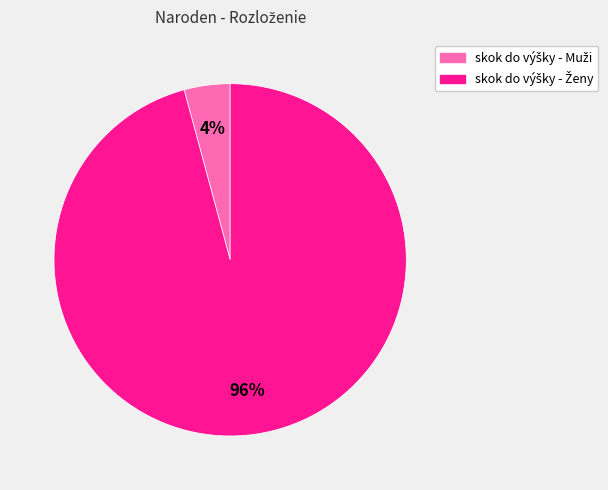

To the nearest percent, what is the difference between the largest and smallest slice percentages?

92%